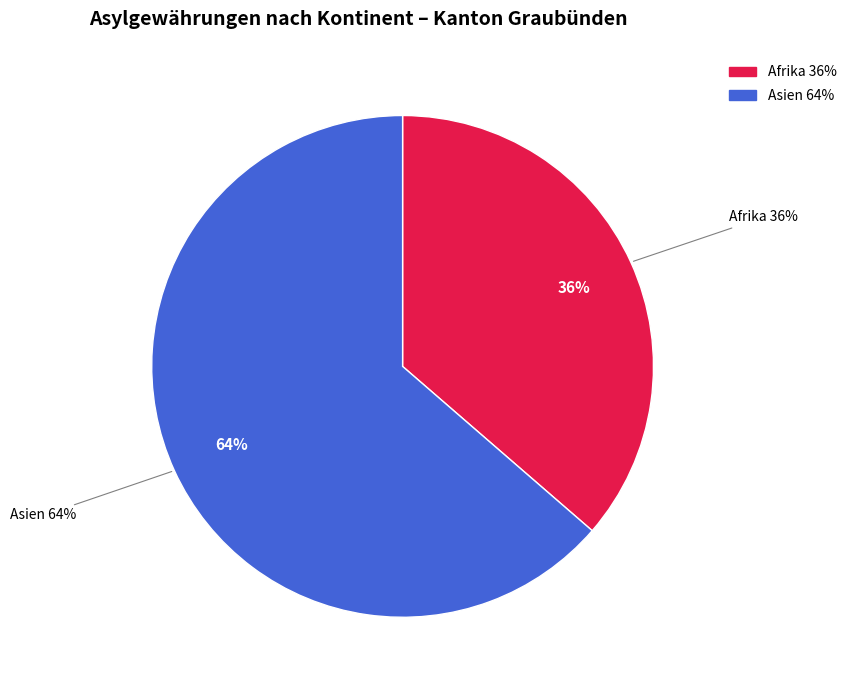

Is there any slice that represents more than half of the pie?

Yes